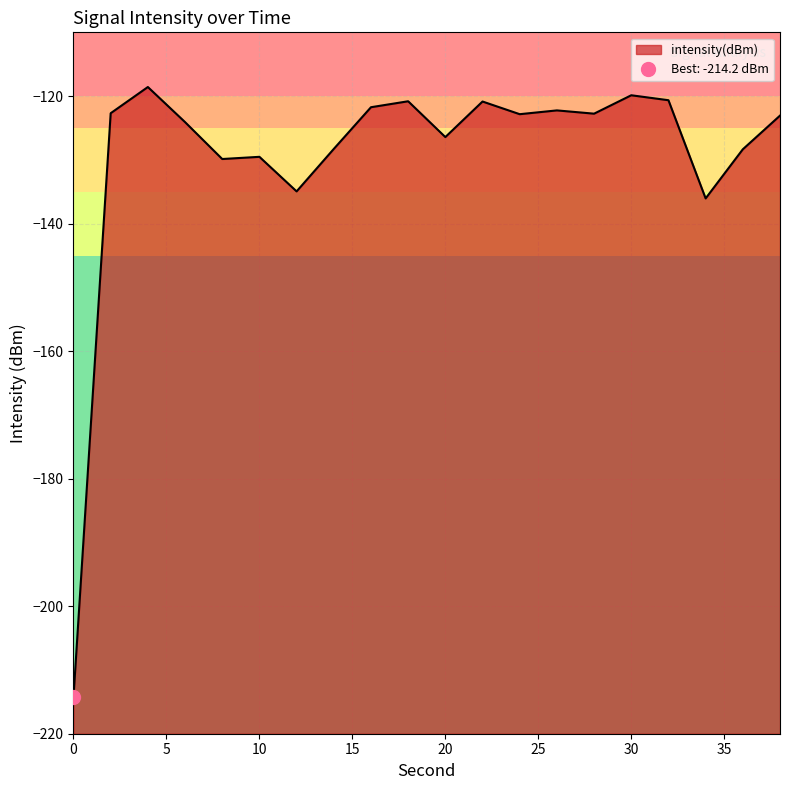

How many distinct data groups are displayed?

1